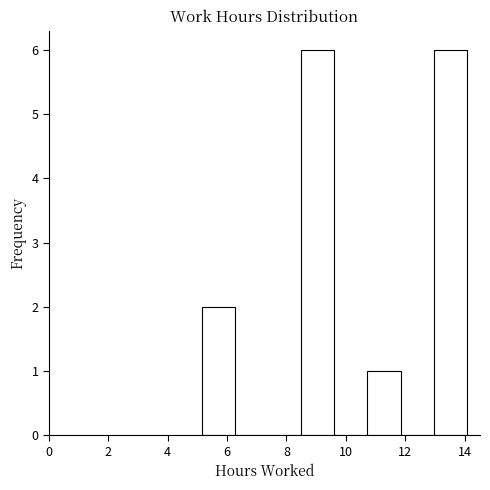

Reading left to right, list every bar in this chart as the range it spans on the x-axis followed by its height. Neither the bar edges nor the heights are printed on the chart, so give them approximately, as read against the axes.

5.2 to 6.2: 2
6.2 to 7.4: 0
7.4 to 8.4: 0
8.4 to 9.6: 6
9.6 to 10.8: 0
10.8 to 11.8: 1
11.8 to 13.0: 0
13.0 to 14.0: 6